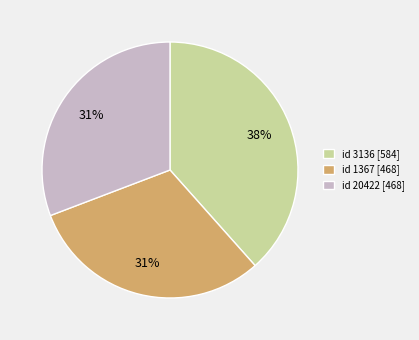

To the nearest percent, what is the combined percentage of id 20422 [468] and id 3136 [584]?

69%